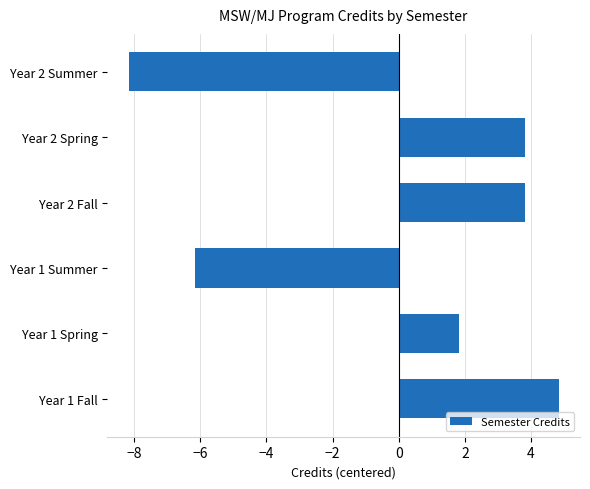

What is the sum of the values at Year 1 Summer and Year 2 Fall?

-2.3